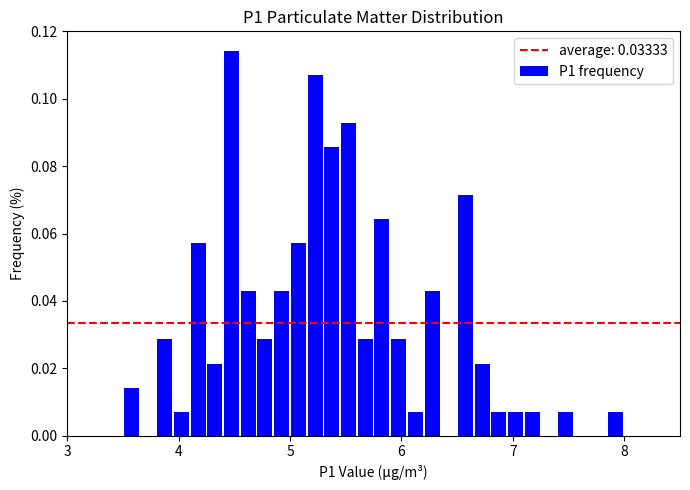

Read against the x-axis, roughly where is the centre of the tallest bar?

4.5